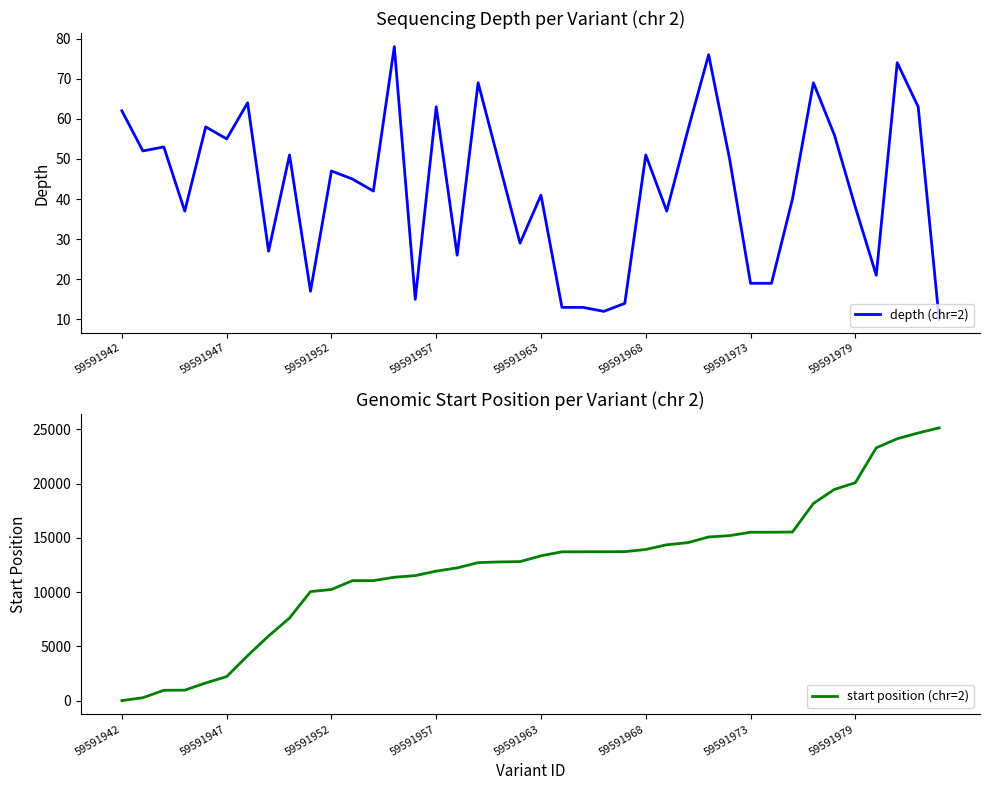

Count the number of data series in this chart.

2